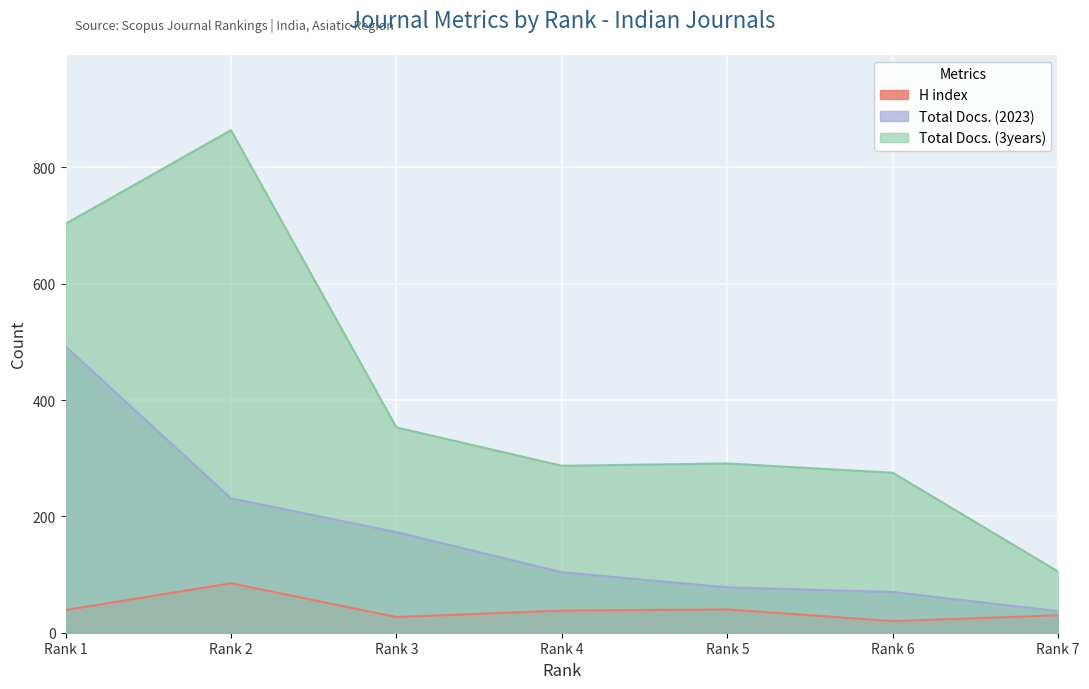

True or false: H index has more than 2 interior local peaks.

False